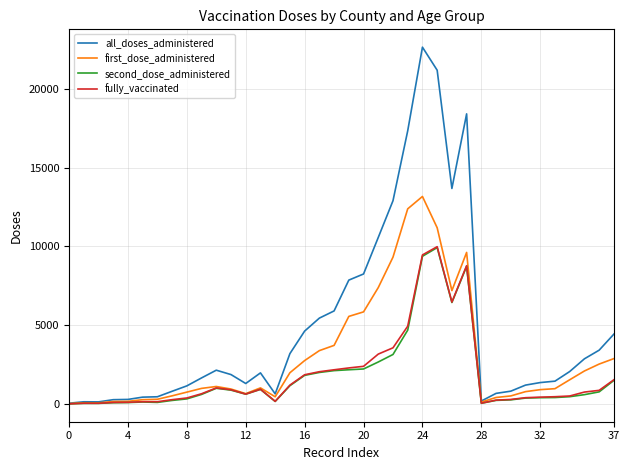

What is the highest value of the all_doses_administered series?

22625